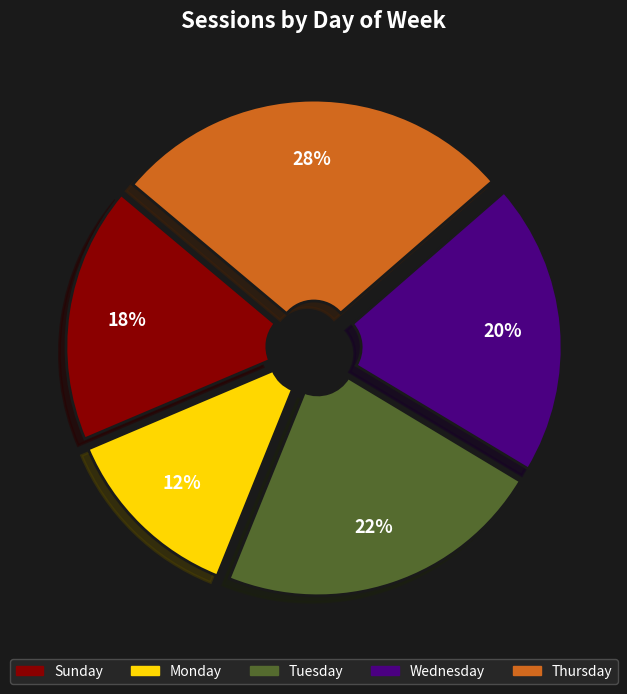

Is it true that Sunday is 5% of the pie?

False